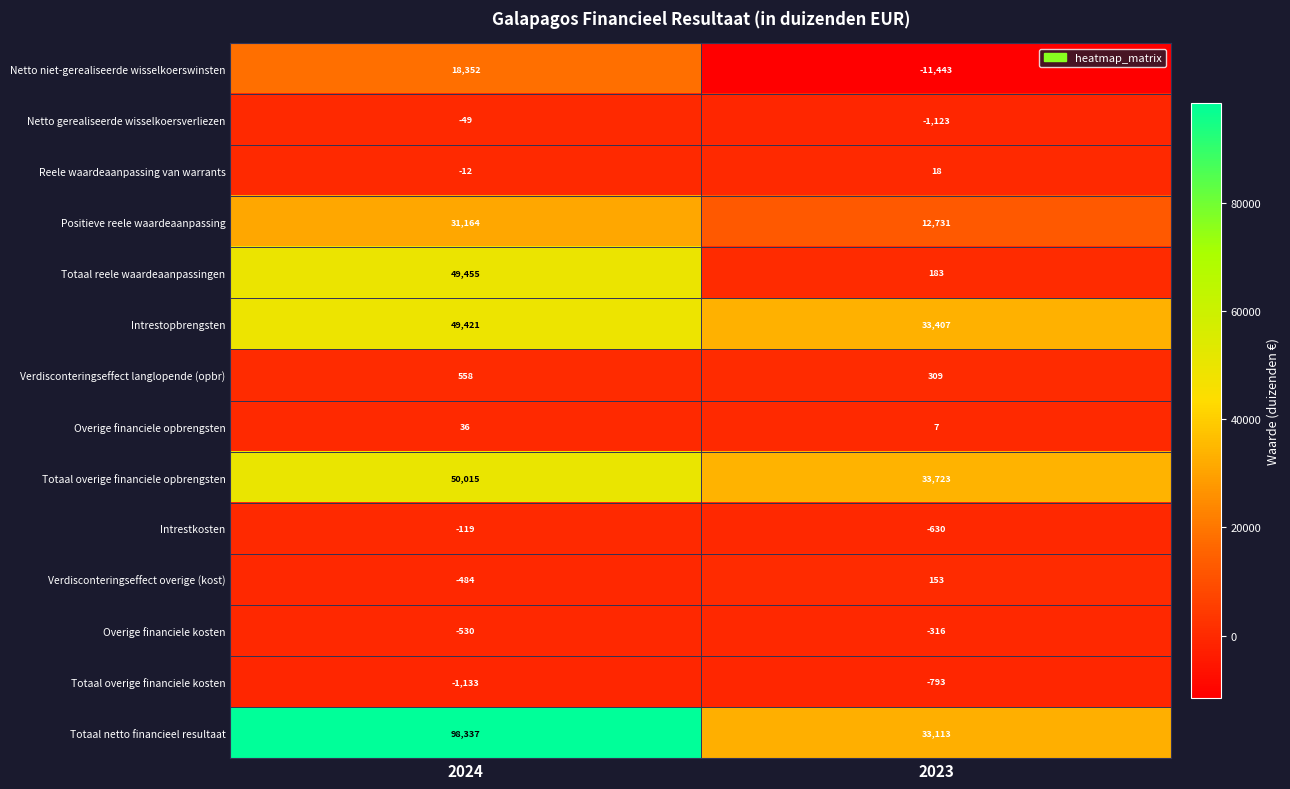

List the series in order of their peak value, lowest first.

Totaal overige financiele kosten, Overige financiele kosten, Intrestkosten, Netto gerealiseerde wisselkoersverliezen, Reele waardeaanpassing van warrants, Overige financiele opbrengsten, Verdisconteringseffect overige (kost), Verdisconteringseffect langlopende (opbr), Netto niet-gerealiseerde wisselkoerswinsten, Positieve reele waardeaanpassing, Intrestopbrengsten, Totaal reele waardeaanpassingen, Totaal overige financiele opbrengsten, Totaal netto financieel resultaat